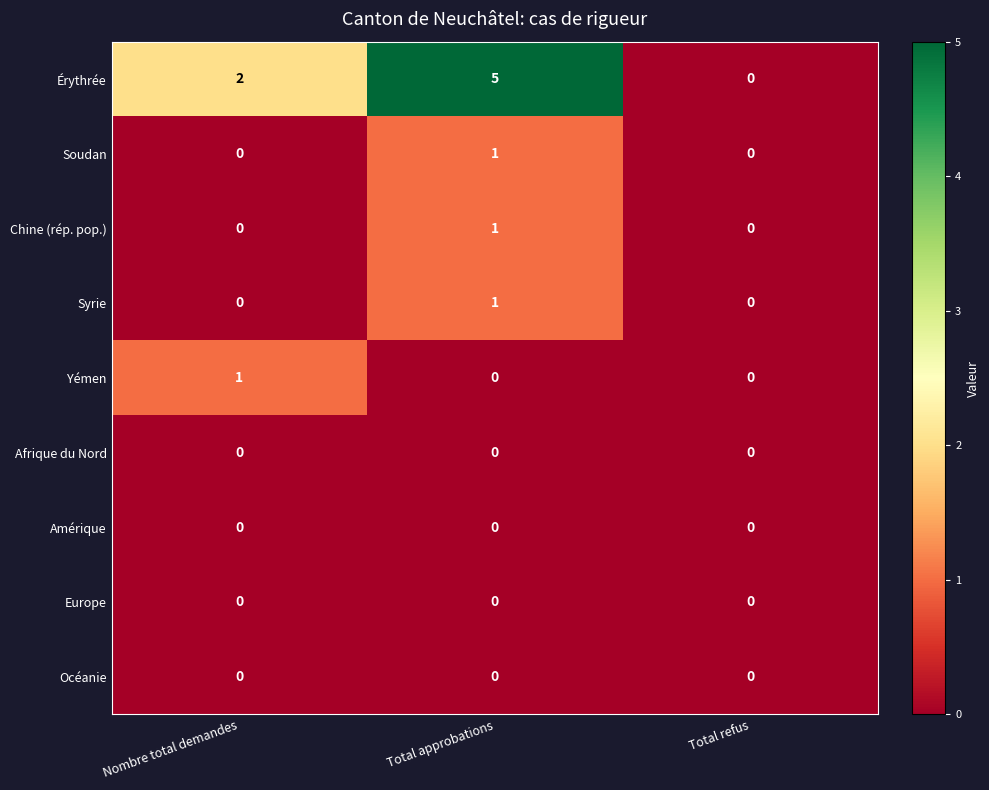

At which category is the sum across all series the highest?

Total approbations